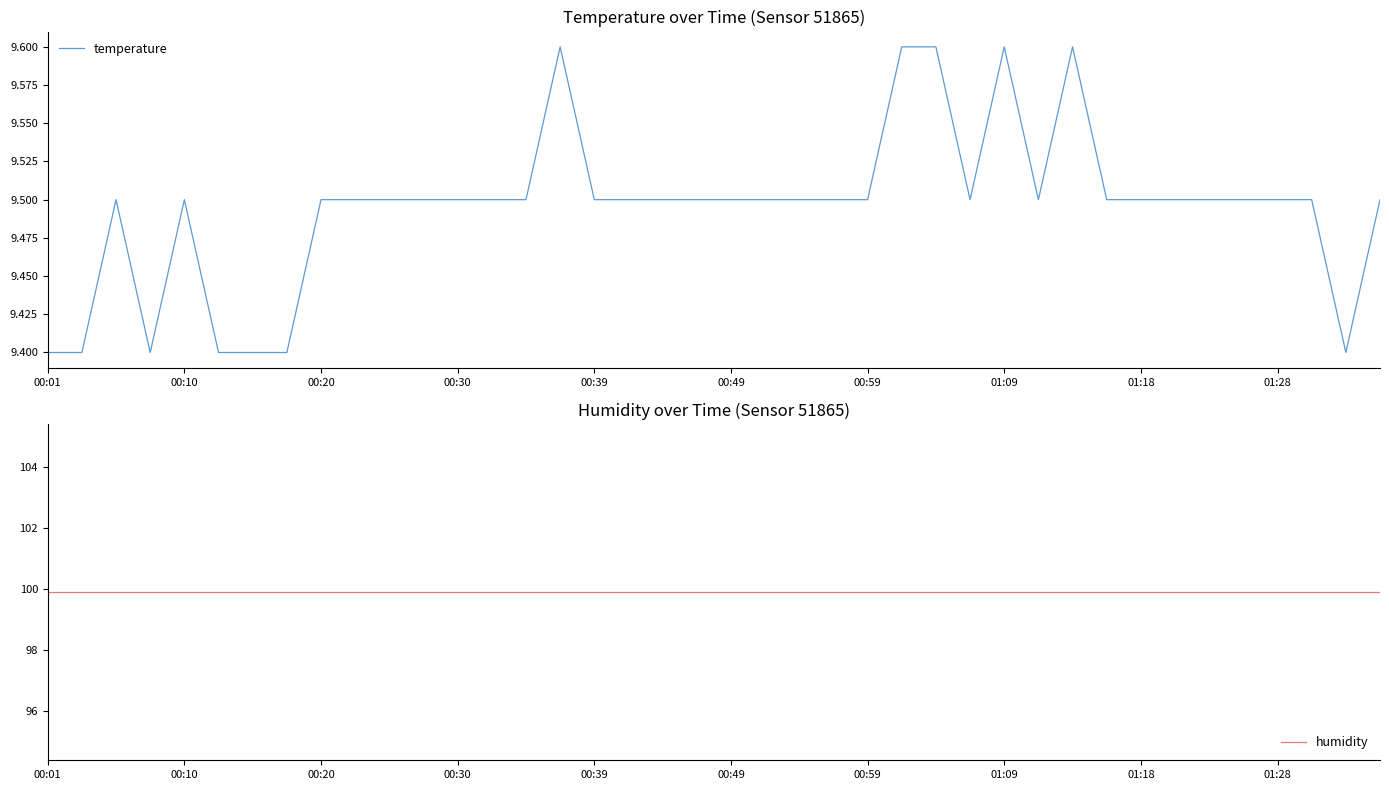

Does the chart have visible grid lines?

No